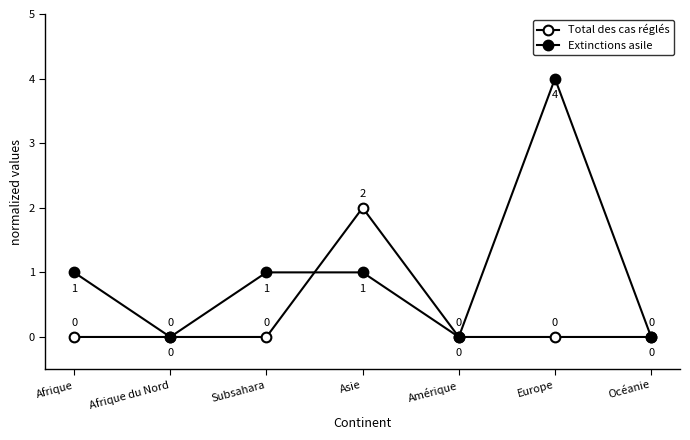

At how many categories does at least one series exceed 0?

4